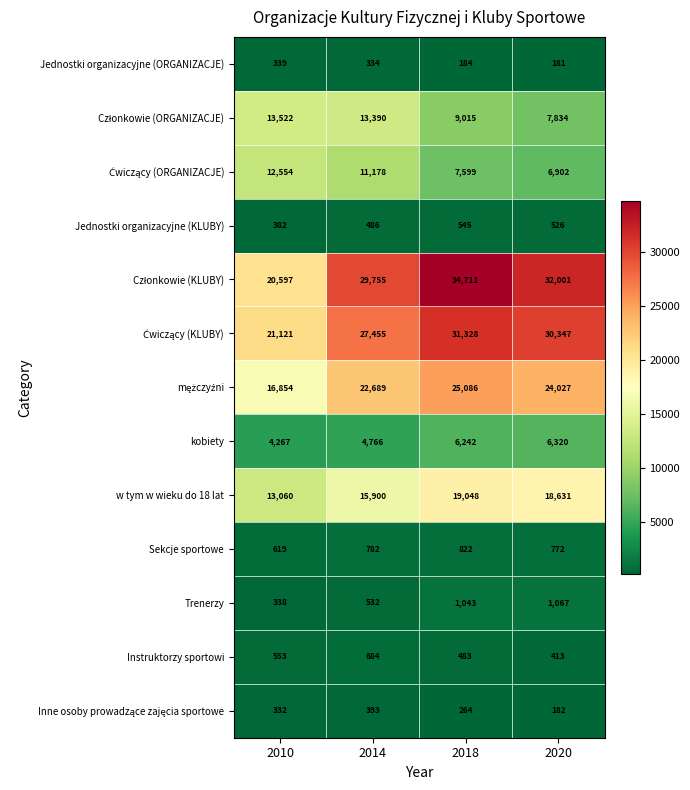

Which category has the highest value in the Sekcje sportowe series?

2018